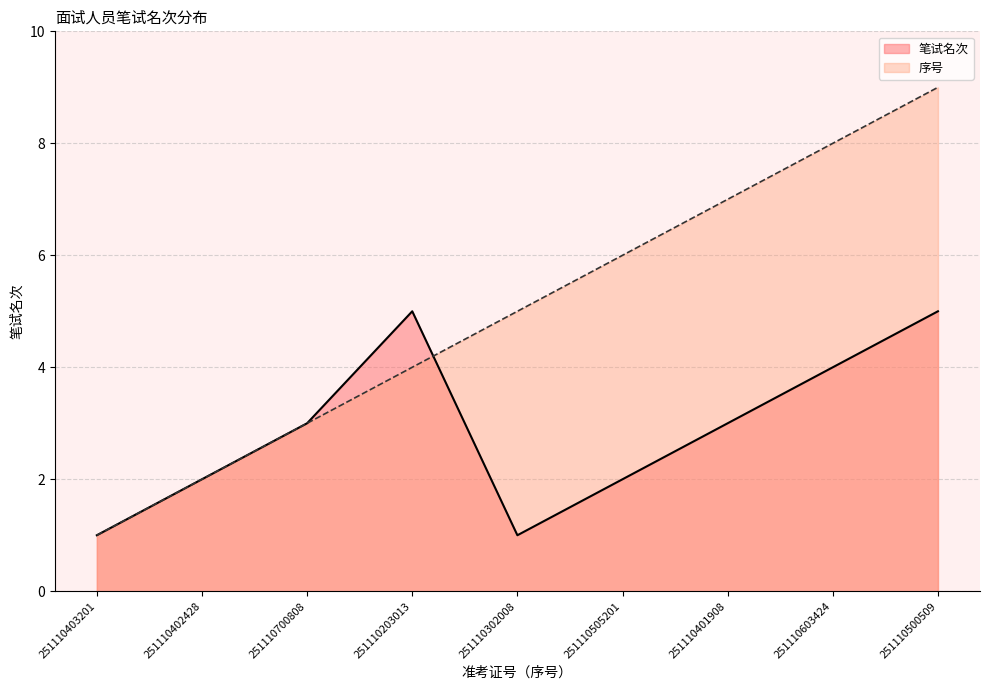

Reading right to left, list all the values displayed in this chart.

笔试名次: 5	4	3	2	1	5	3	2	1
序号: 9	8	7	6	5	4	3	2	1